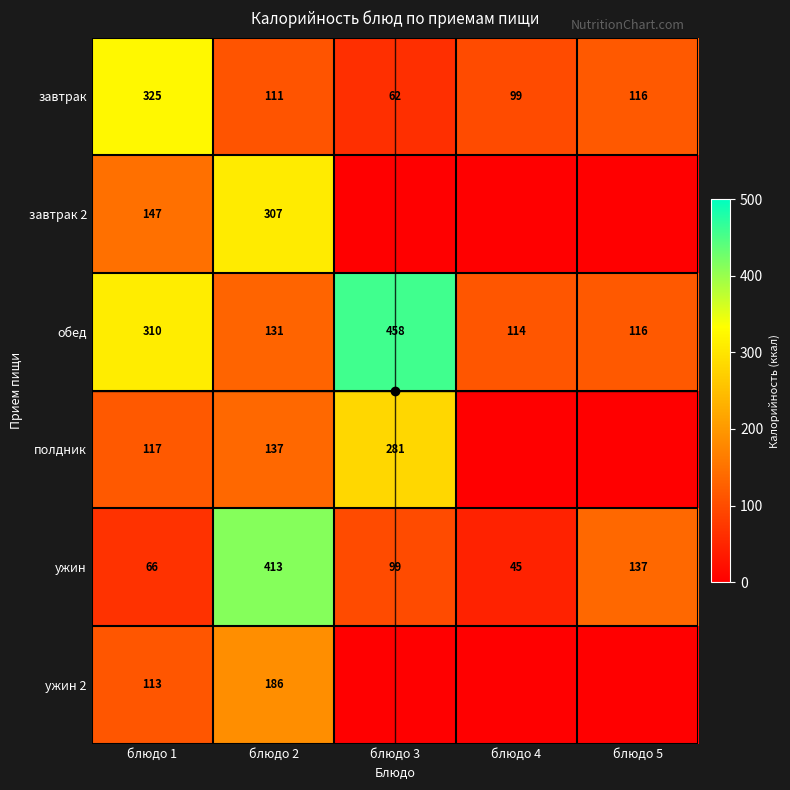

How many data points in ужин are less than 99?

2